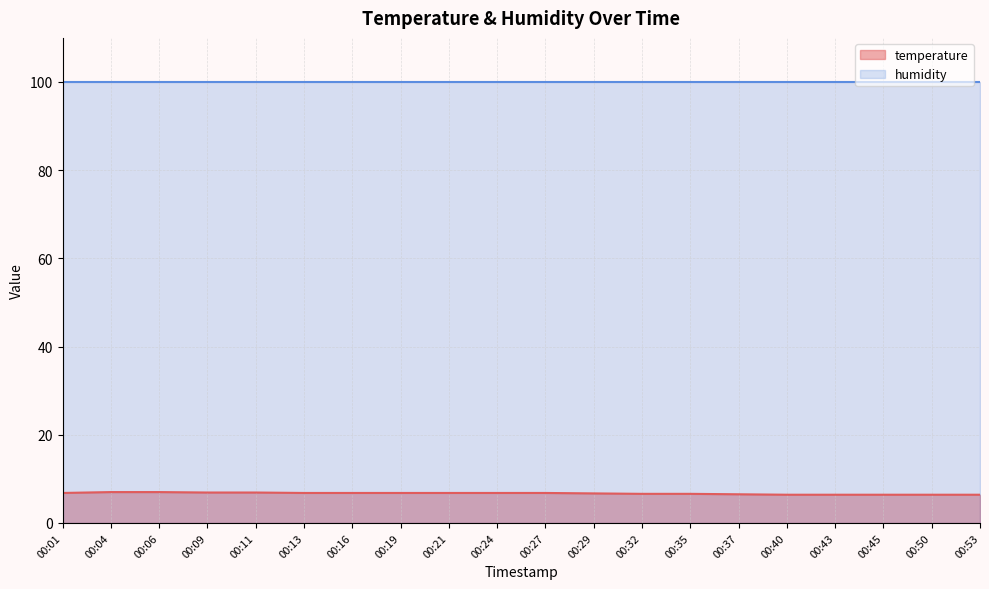

The chart shows a value of 2.8 at 00:50. True or false?

False